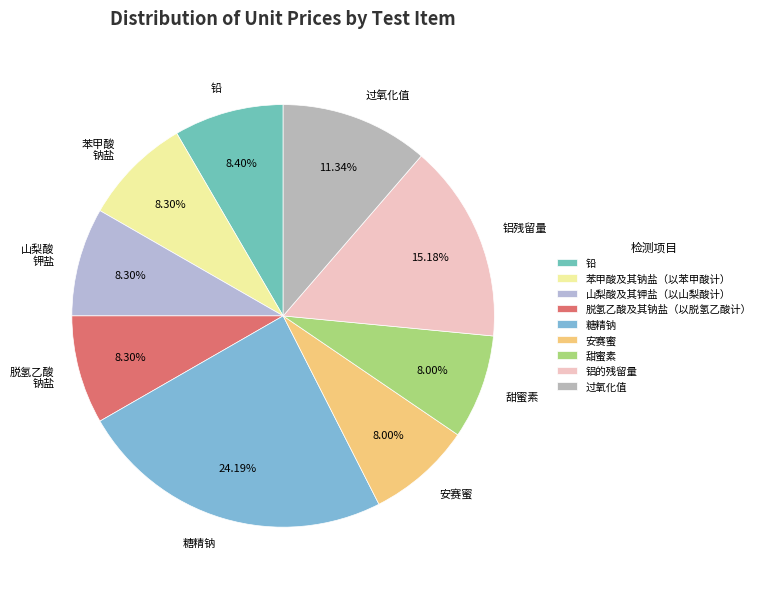

Which category has the biggest portion of the pie?

糖精钠